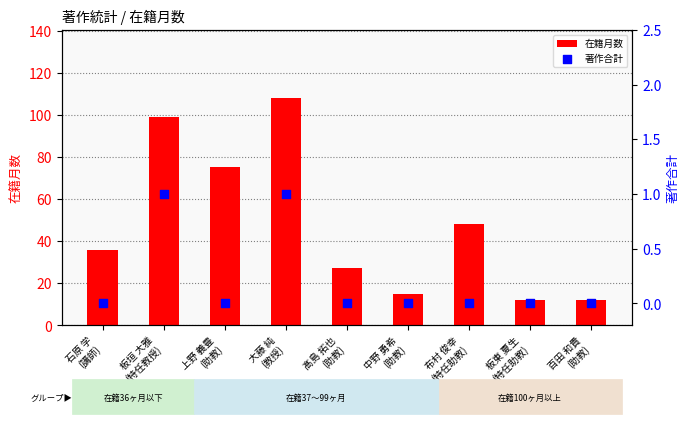

At how many categories does at least one series exceed 27?

5